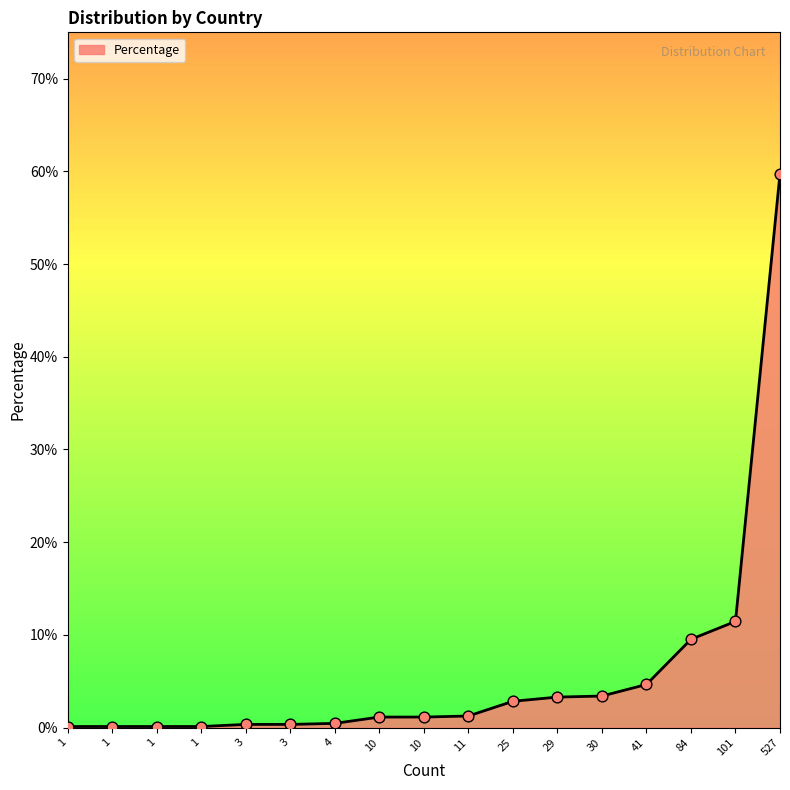

How many lines are shown in the chart?

1